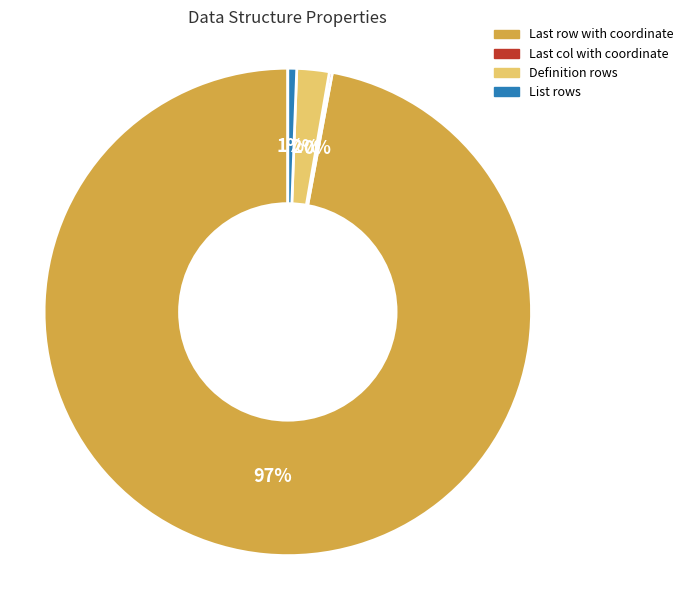

Between Definition rows and List rows, which is larger?

Definition rows